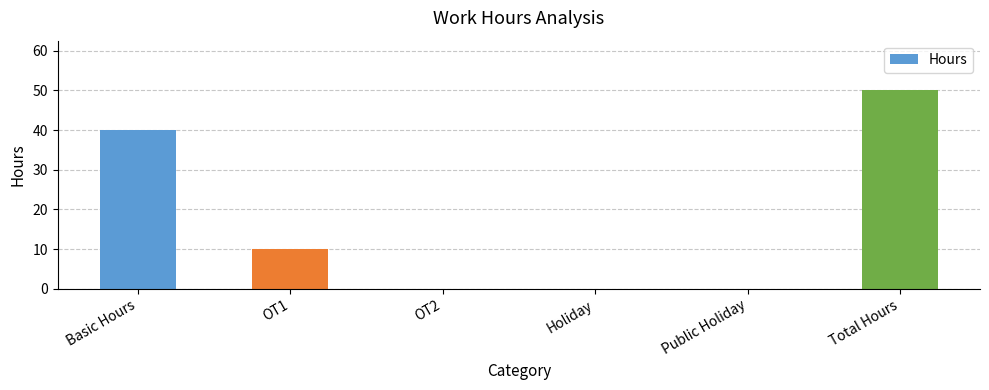

What is the change in value from Holiday to Total Hours?

+50